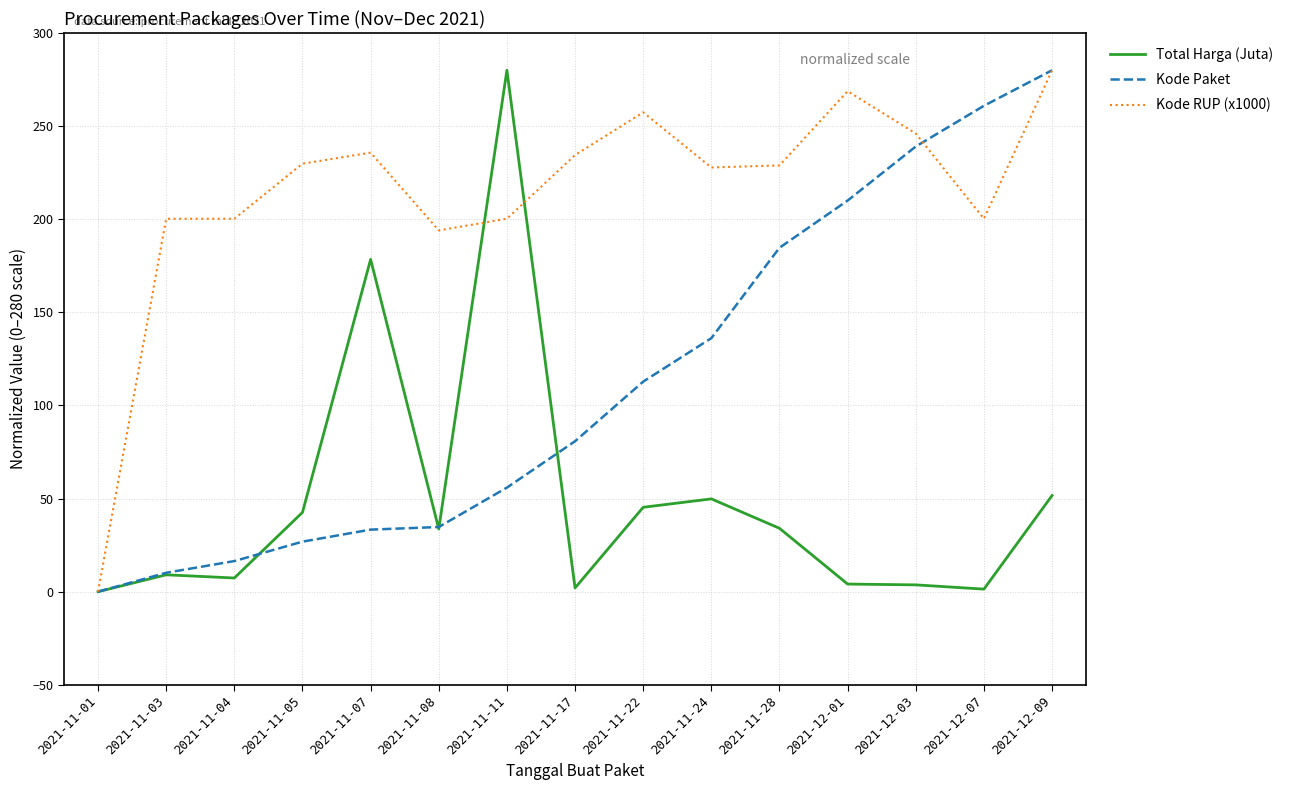

True or false: Total Harga (Juta) and Kode RUP (x1000) intersect in this chart.

True